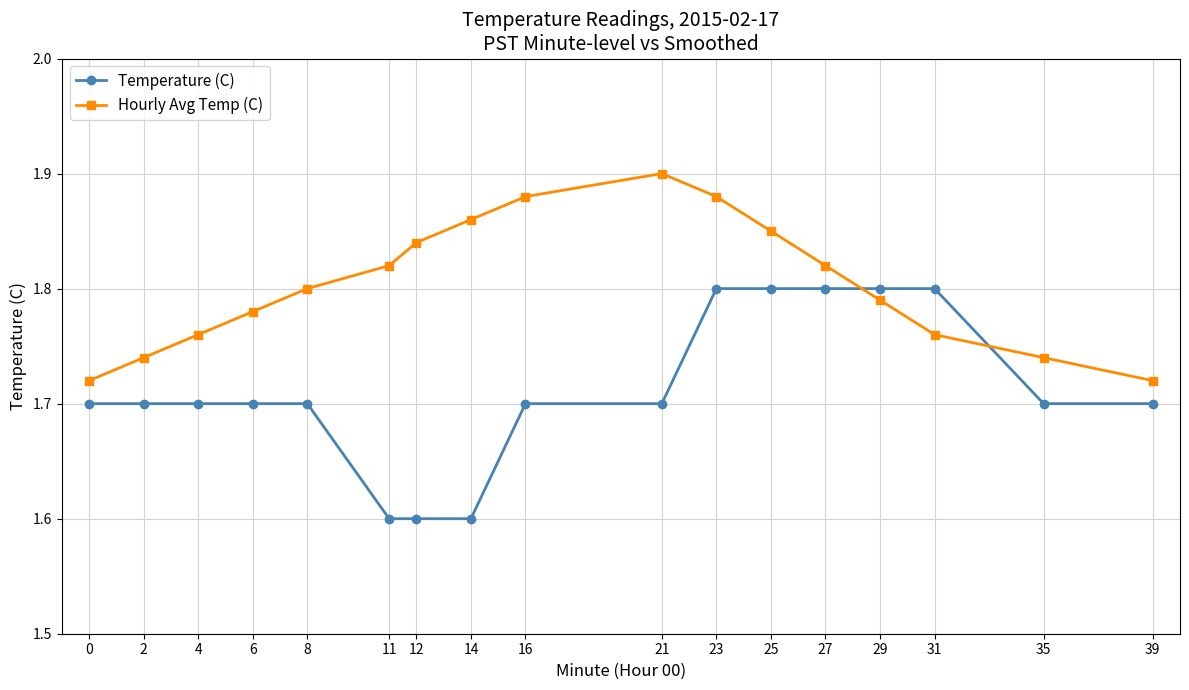

What is the value of the Temperature (C) point at the 8th from the left?

1.6